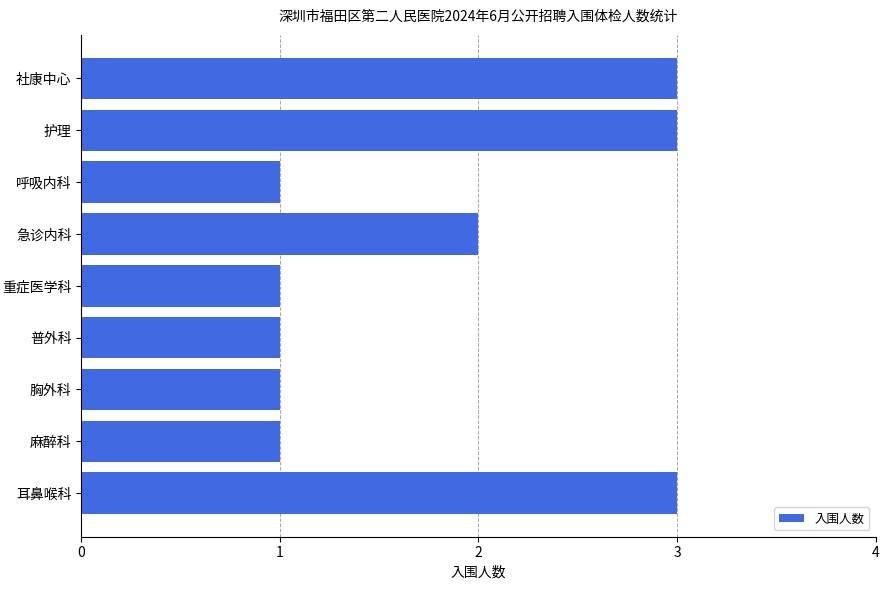

What is the sum of the values at 胸外科 and 急诊内科?

3